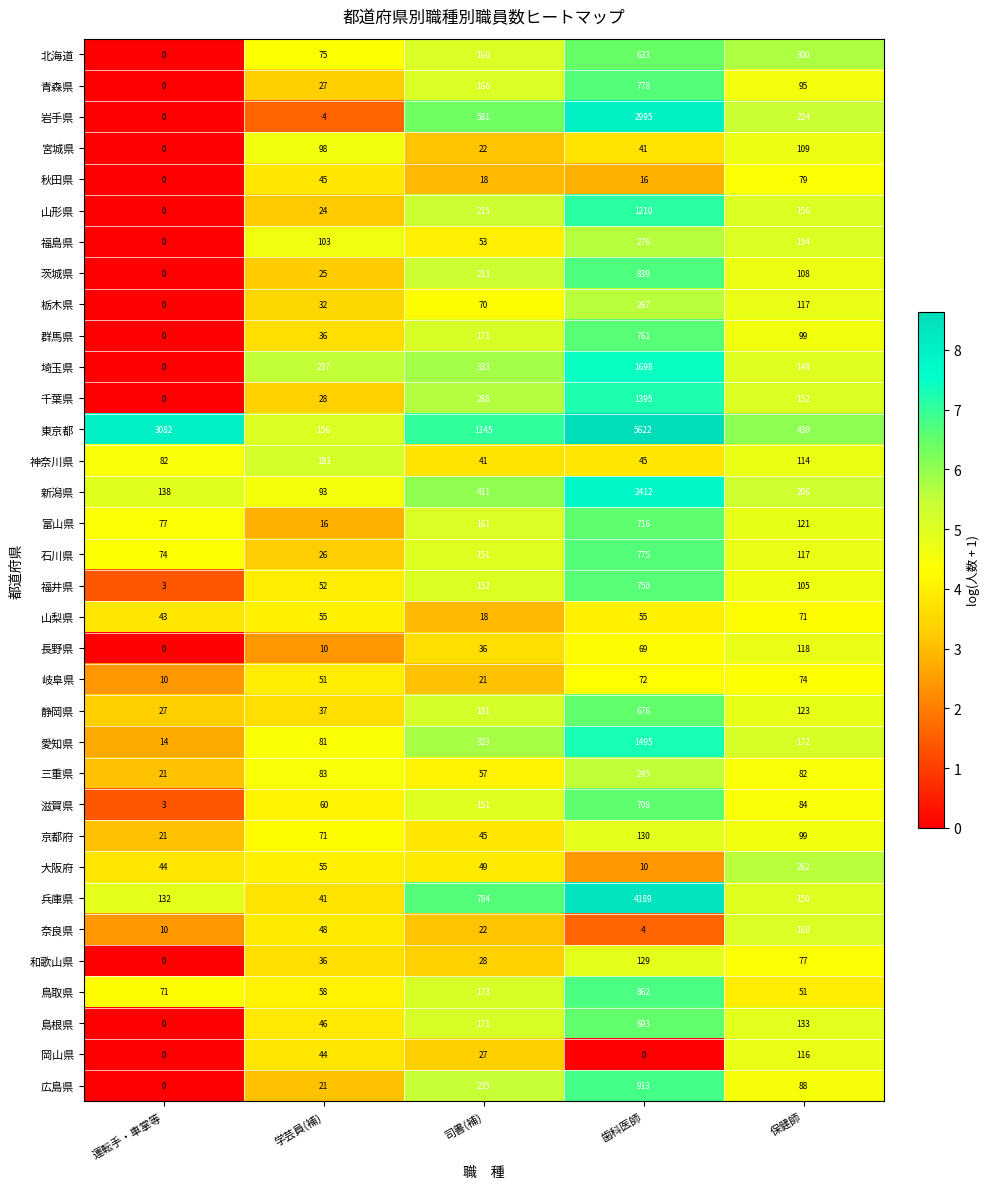

At which category is the sum across all series the highest?

歯科医師